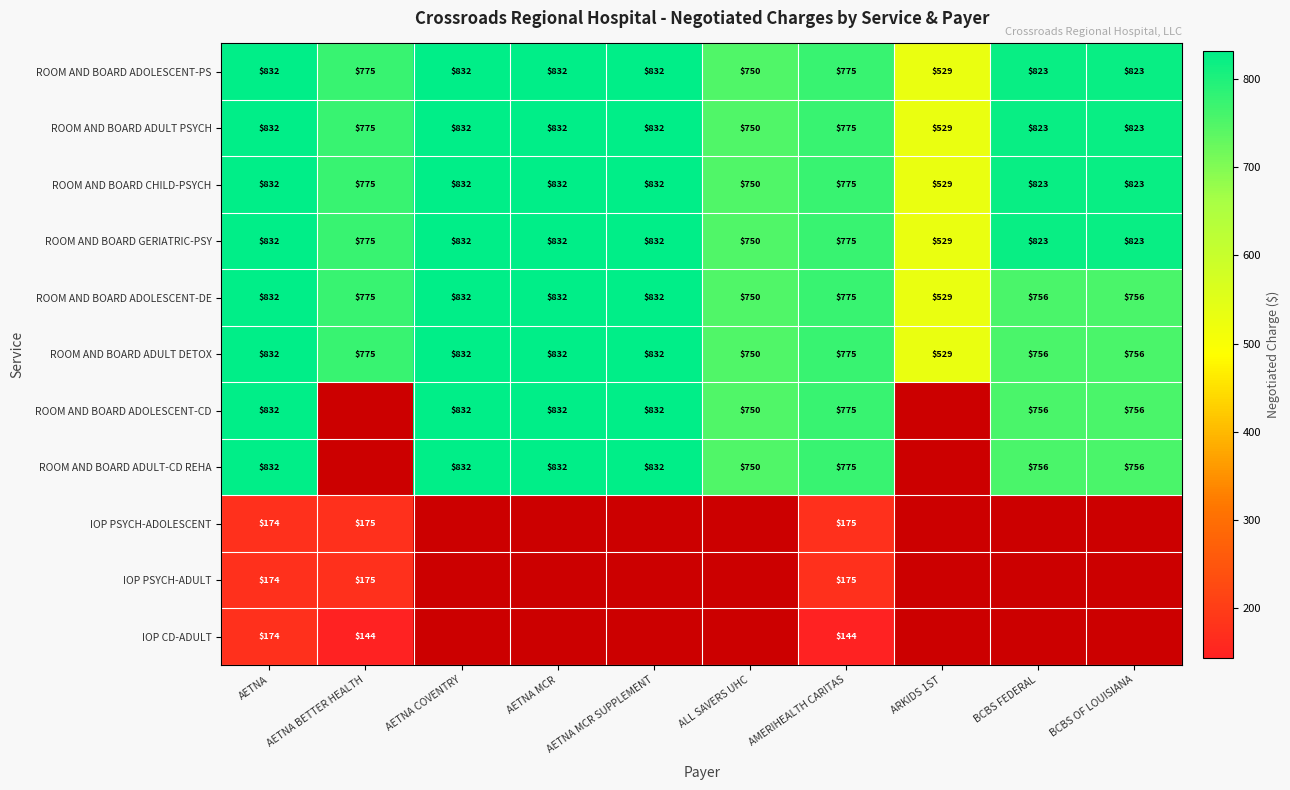

True or false: ROOM AND BOARD ADULT-CD REHA has a value of 1271 at AETNA COVENTRY.

False